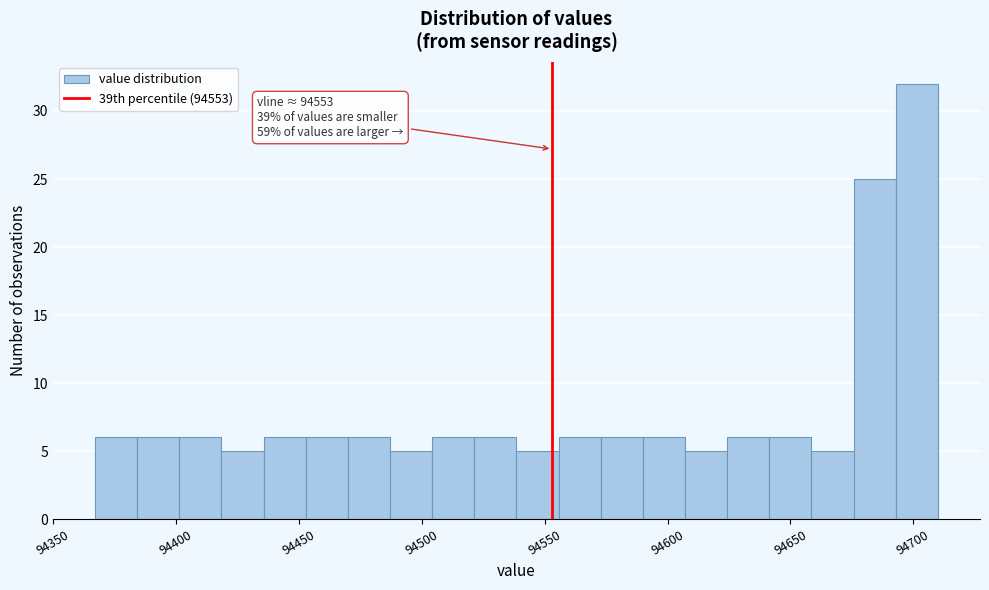

Read against the x-axis, roughly where is the centre of the tallest bar?

94700